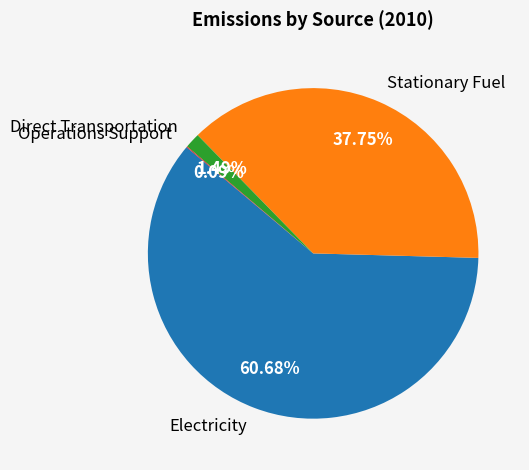

Is there a majority slice in this chart?

Yes